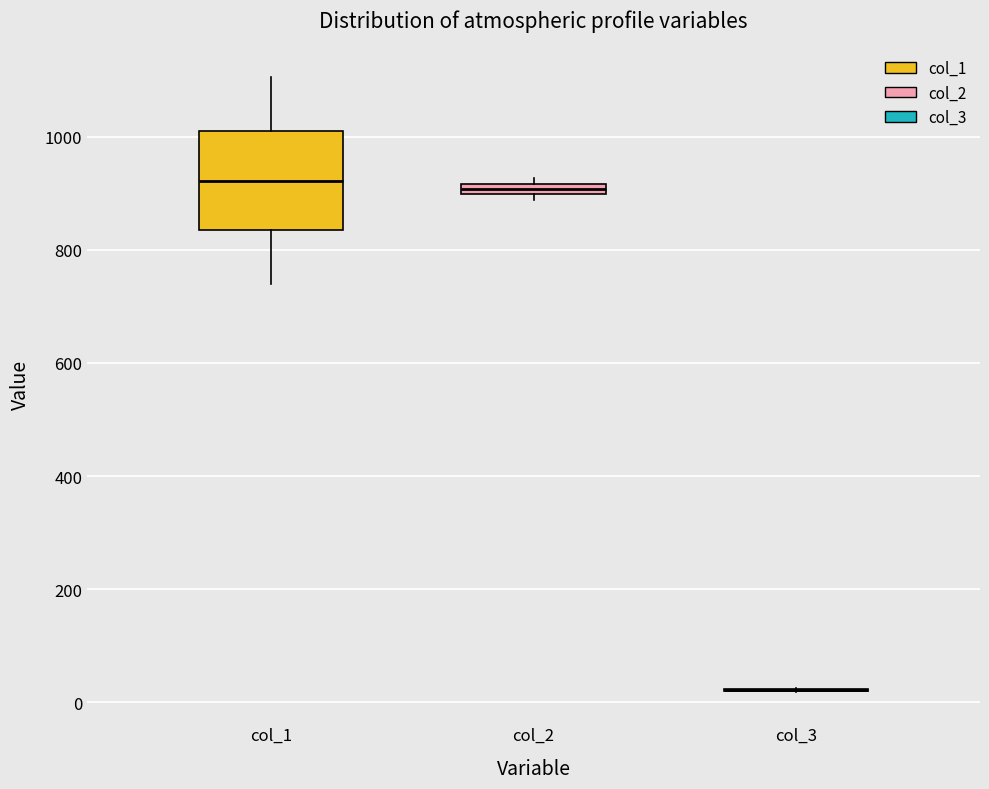

Comparing the boxes themselves (not the whiskers), which one is the tallest?

col_1